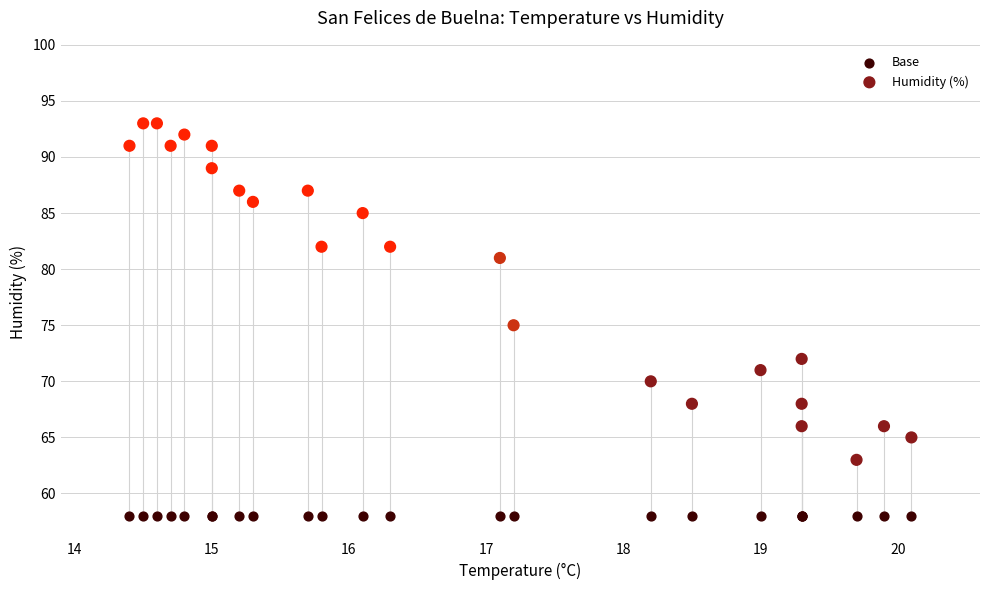

Which series contains the highest Y value?

Humidity (%)